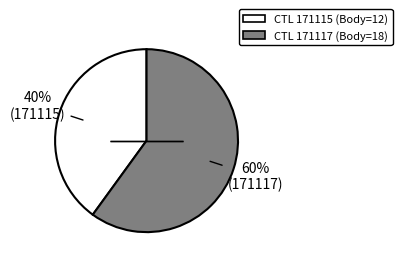

To the nearest percent, what is the average slice percentage?

50%